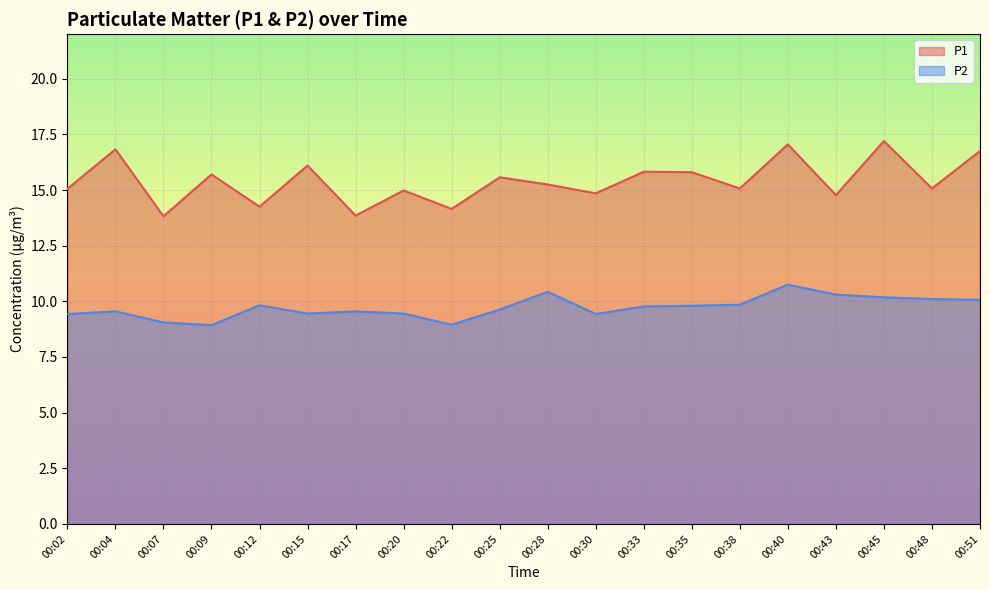

List the labels in order of P2 value, largest first.

00:40, 00:28, 00:43, 00:45, 00:48, 00:51, 00:38, 00:12, 00:35, 00:33, 00:25, 00:04, 00:17, 00:15, 00:20, 00:02, 00:30, 00:07, 00:22, 00:09